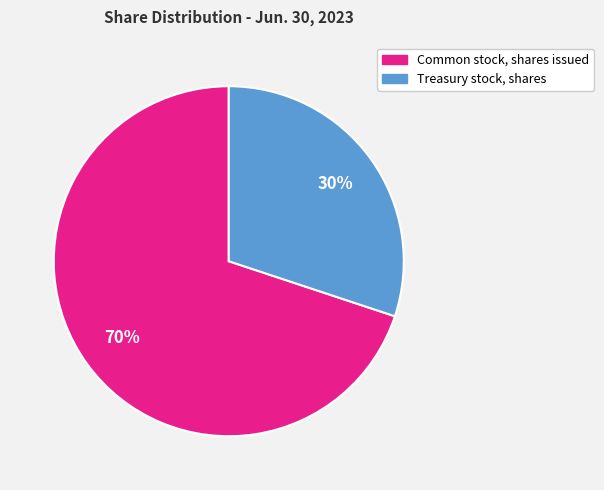

What is the smallest slice in the pie chart?

Treasury stock, shares